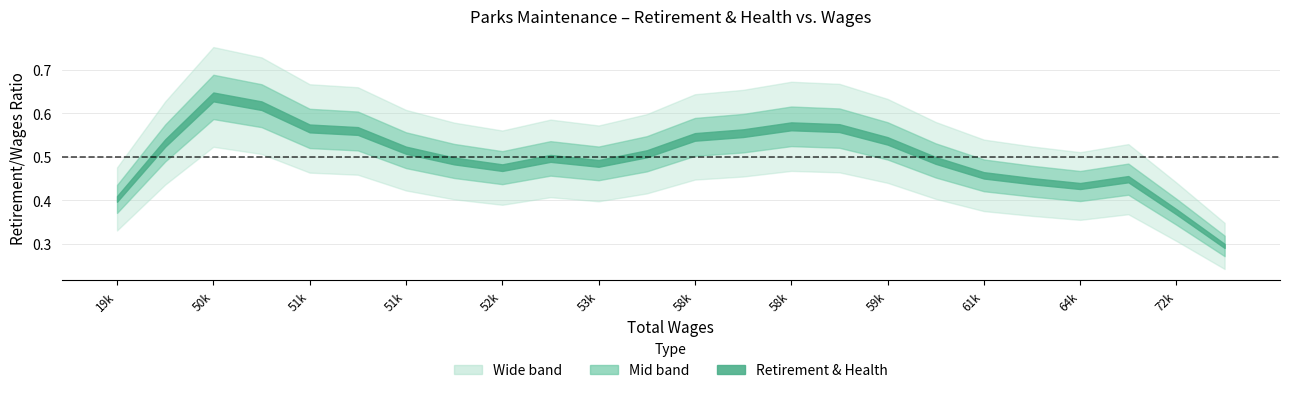

Between 8 and 2, which is larger?

2